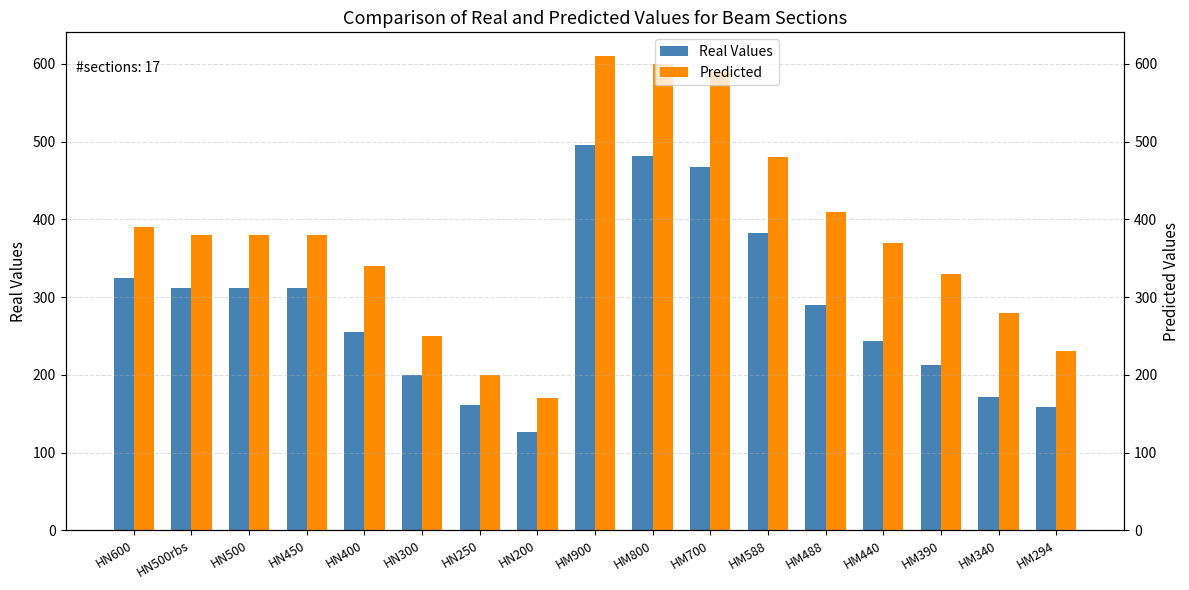

Reading left to right, transcribe all the data shown in this chart.

Real Values: HN600=325	HN500rbs=311	HN500=311	HN450=311	HN400=255	HN300=200	HN250=161	HN200=126	HM900=496	HM800=482	HM700=467	HM588=382	HM488=290	HM440=244	HM390=212	HM340=171	HM294=158
Predicted: HN600=390	HN500rbs=380	HN500=380	HN450=380	HN400=340	HN300=250	HN250=200	HN200=170	HM900=610	HM800=600	HM700=590	HM588=480	HM488=410	HM440=370	HM390=330	HM340=280	HM294=230